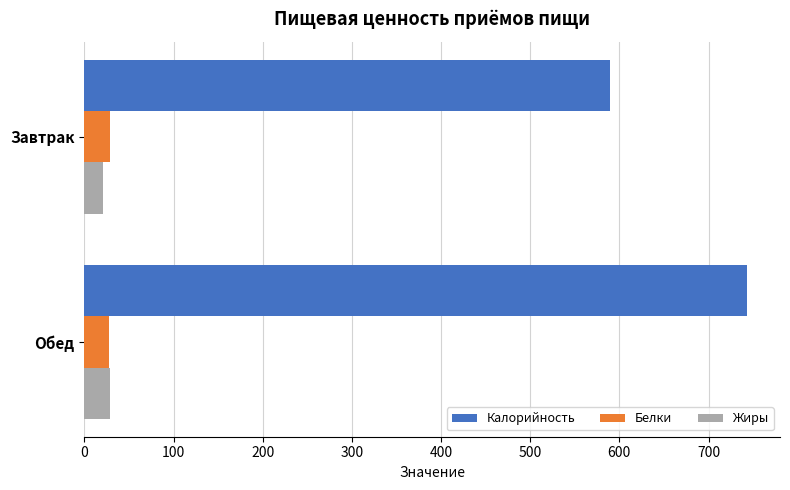

What is the sum of all Белки values?

56.0